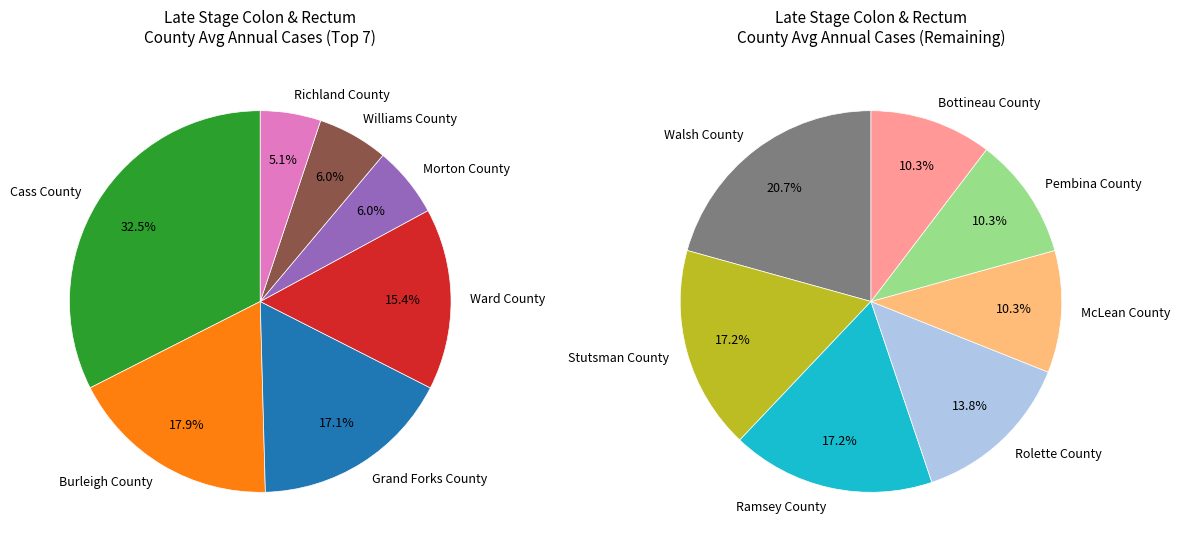

Is it true that Bottineau County is 9% of the pie?

False